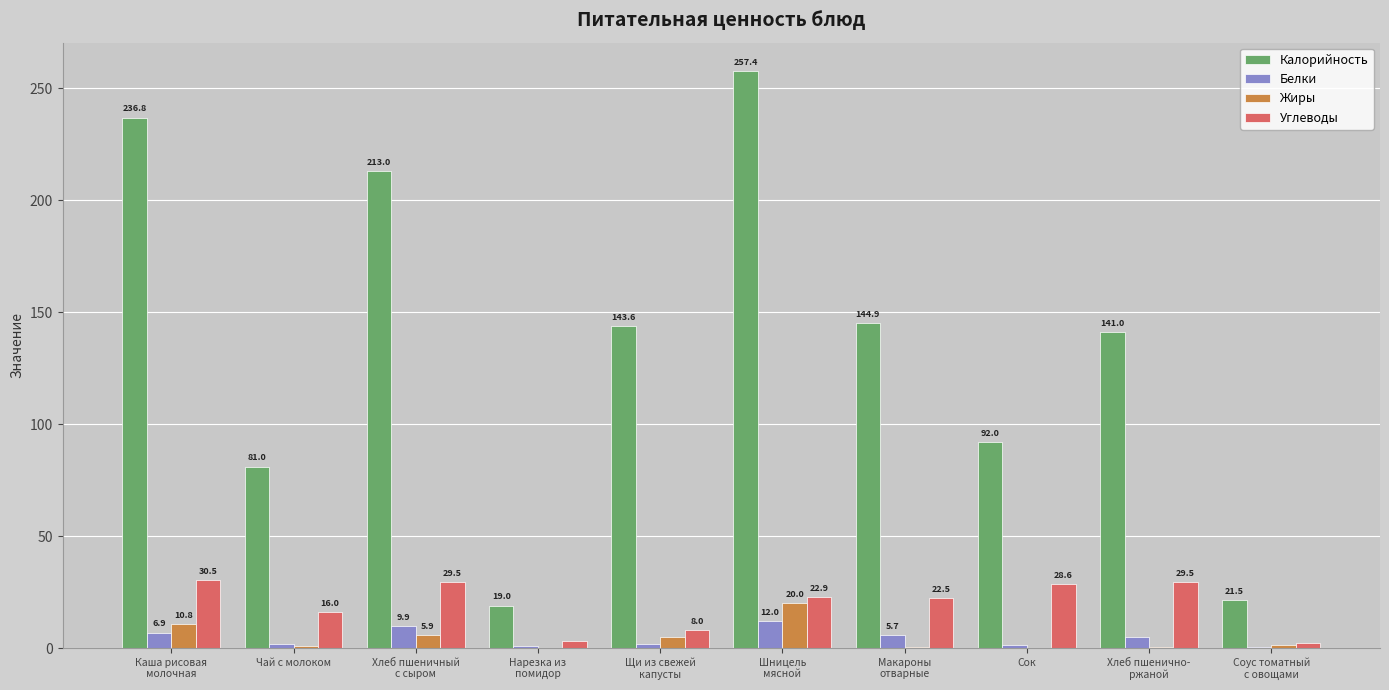

Reading left to right, what are all the values shown in this chart?

Калорийность: Каша рисовая
молочная=236.8	Чай с молоком=81.0	Хлеб пшеничный
с сыром=213.0	Нарезка из
помидор=19.0	Щи из свежей
капусты=143.6	Шницель
мясной=257.4	Макароны
отварные=144.9	Сок=92.0	Хлеб пшенично-
ржаной=141.0	Соус томатный
с овощами=21.5
Белки: Каша рисовая
молочная=6.9	Чай с молоком=2.0	Хлеб пшеничный
с сыром=9.9	Нарезка из
помидор=0.9	Щи из свежей
капусты=2.0	Шницель
мясной=12.0	Макароны
отварные=5.7	Сок=1.2	Хлеб пшенично-
ржаной=4.8	Соус томатный
с овощами=0.4
Жиры: Каша рисовая
молочная=10.8	Чай с молоком=1.0	Хлеб пшеничный
с сыром=5.9	Нарезка из
помидор=0.2	Щи из свежей
капусты=5.0	Шницель
мясной=20.0	Макароны
отварные=0.7	Сок=0.0	Хлеб пшенично-
ржаной=0.6	Соус томатный
с овощами=1.2
Углеводы: Каша рисовая
молочная=30.5	Чай с молоком=16.0	Хлеб пшеничный
с сыром=29.5	Нарезка из
помидор=3.0	Щи из свежей
капусты=8.0	Шницель
мясной=22.9	Макароны
отварные=22.5	Сок=28.6	Хлеб пшенично-
ржаной=29.5	Соус томатный
с овощами=2.2